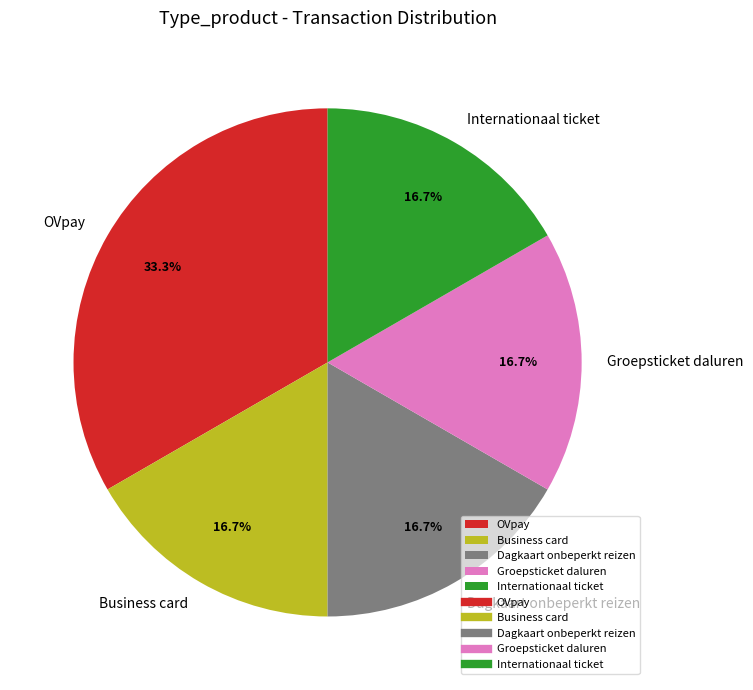

Approximately how many times larger is the value at OVpay compared to Business card?

2.0